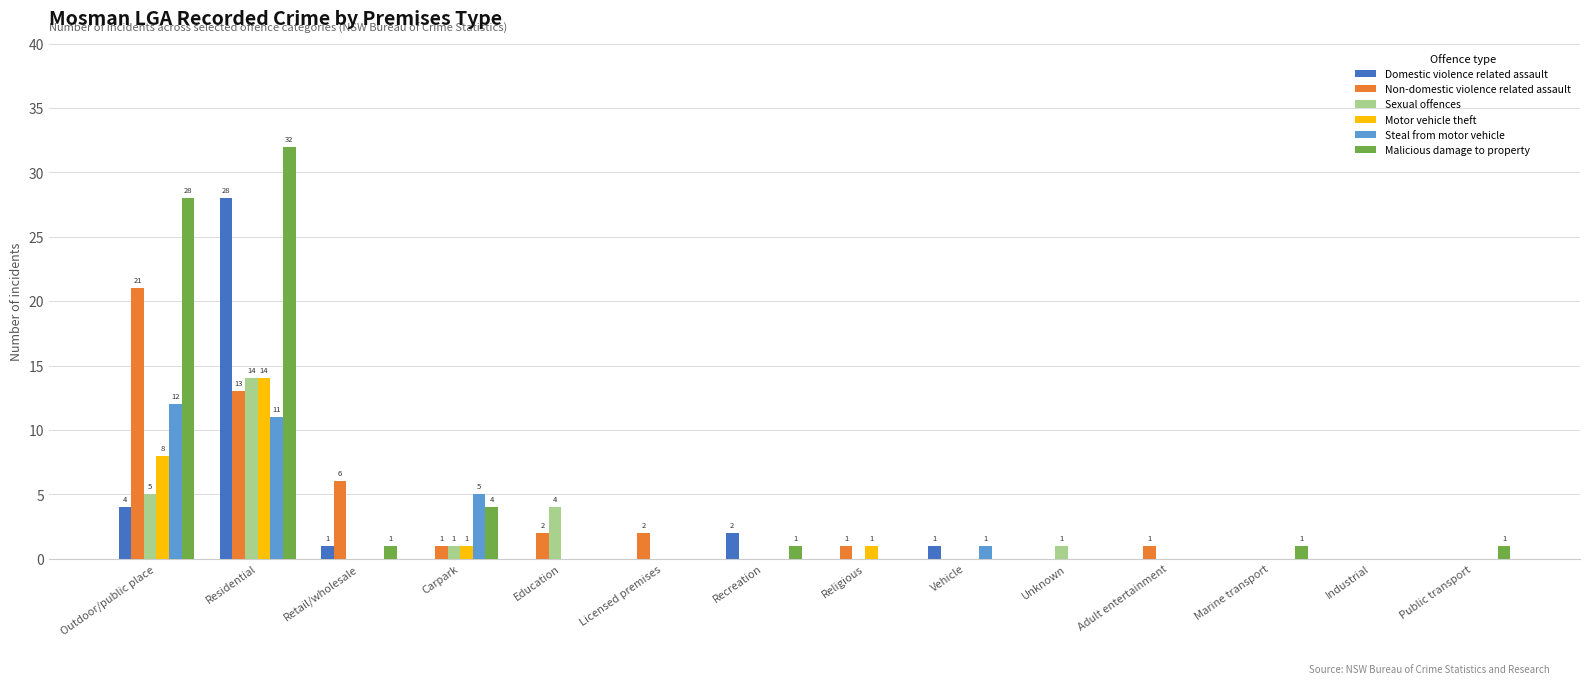

What is the sum of all Domestic violence related assault values?

36